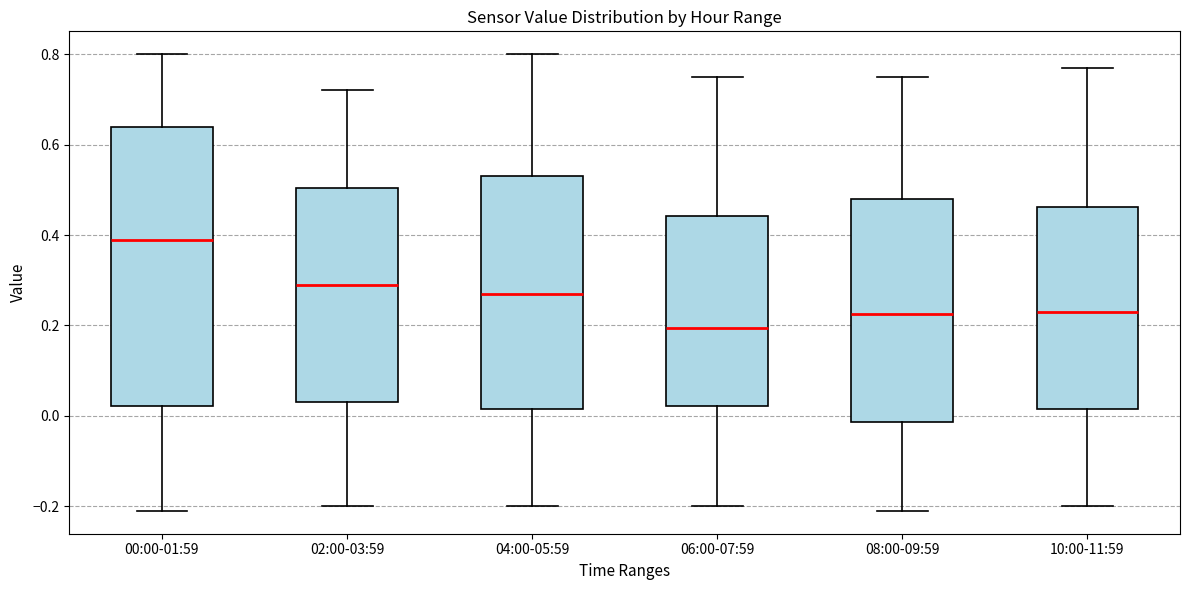

Reading left to right, read every box against the y-axis: the position of its median line, the range the box covers, and the ends of its whiskers. The values are not printed on the chart, so give them approximately, as read against the axis.

00:00-01:59: median 0.40, box 0.02 to 0.64, whiskers -0.20 to 0.80
02:00-03:59: median 0.30, box 0.04 to 0.50, whiskers -0.20 to 0.72
04:00-05:59: median 0.28, box 0.02 to 0.54, whiskers -0.20 to 0.80
06:00-07:59: median 0.20, box 0.02 to 0.44, whiskers -0.20 to 0.76
08:00-09:59: median 0.22, box -0.02 to 0.48, whiskers -0.20 to 0.76
10:00-11:59: median 0.24, box 0.02 to 0.46, whiskers -0.20 to 0.78